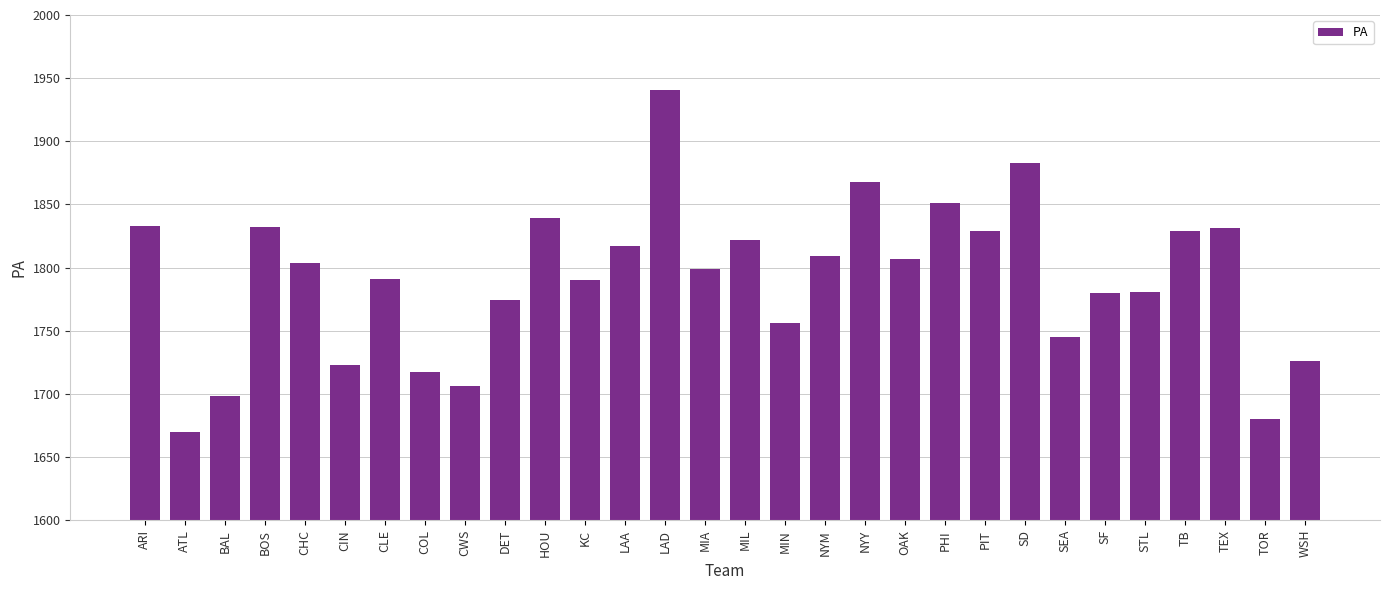

The value at HOU is 1839. True or false?

True